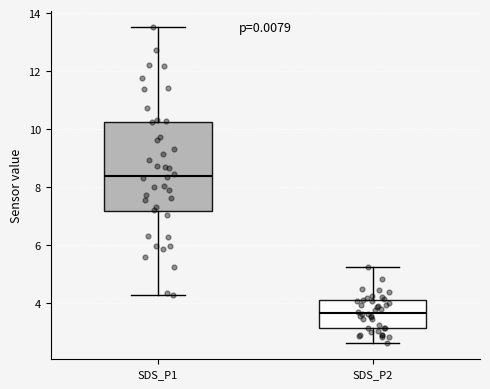

Which box has the highest median line?

SDS_P1